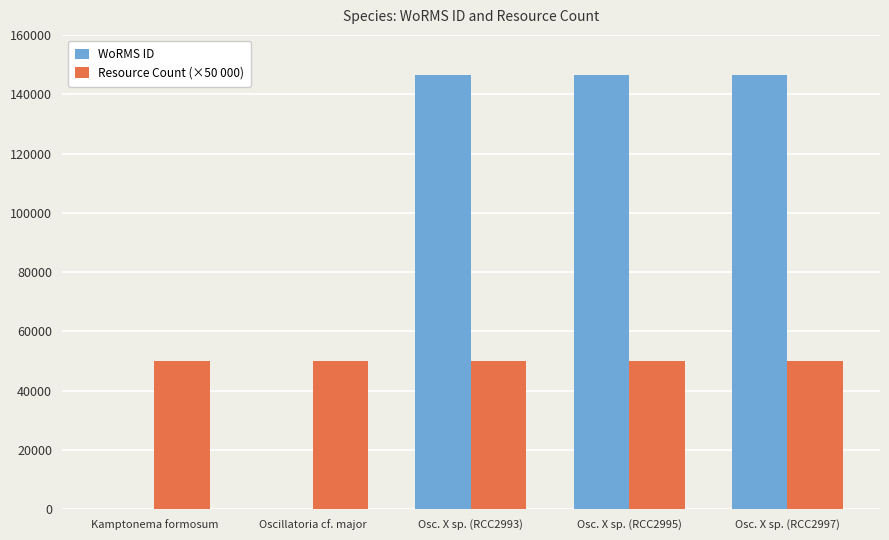

What is the sum of all Resource Count (×50 000) values?

250000